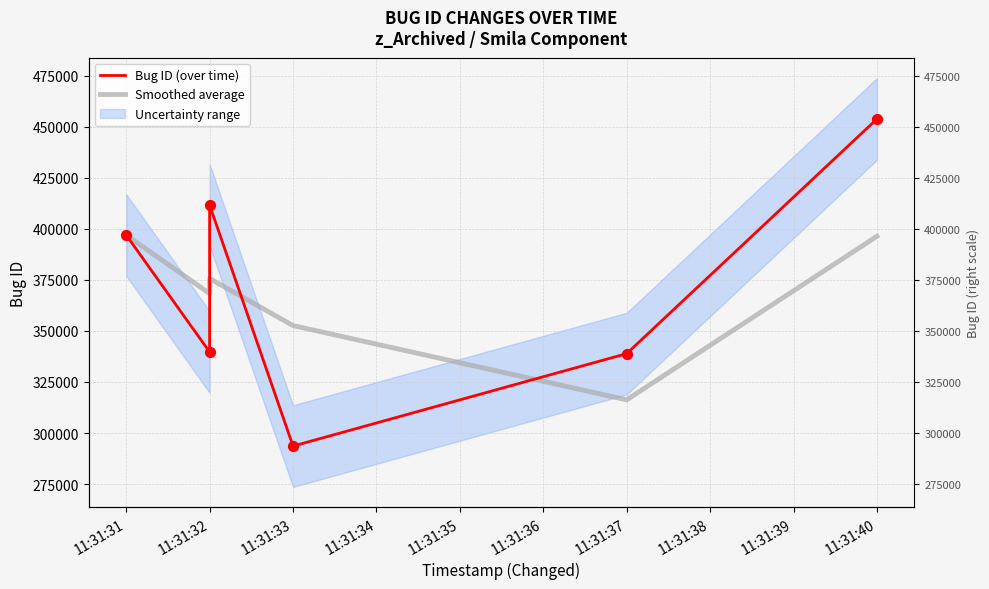

What are all the series names shown in the legend?

Bug ID (over time), Smoothed average